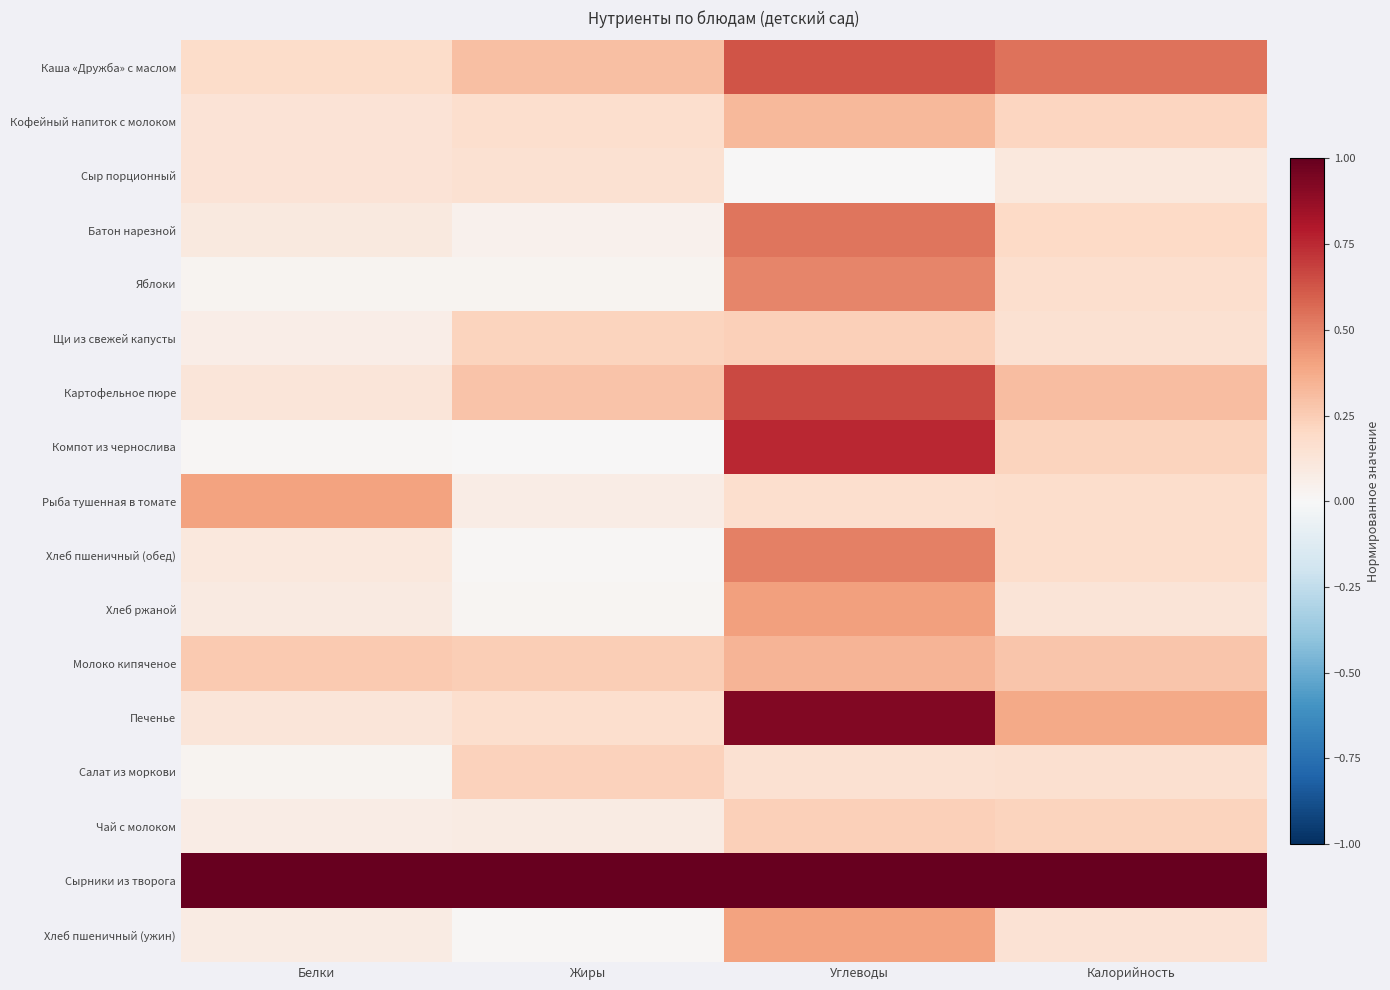

Reading left to right, what are all the values shown in this chart?

Каша «Дружба» с маслом: Белки=0.2	Жиры=0.3	Углеводы=0.6	Калорийность=0.5
Кофейный напиток с молоком: Белки=0.1	Жиры=0.2	Углеводы=0.3	Калорийность=0.2
Сыр порционный: Белки=0.1	Жиры=0.2	Углеводы=0.0	Калорийность=0.1
Батон нарезной: Белки=0.1	Жиры=0.0	Углеводы=0.5	Калорийность=0.2
Яблоки: Белки=0.0	Жиры=0.0	Углеводы=0.5	Калорийность=0.2
Щи из свежей капусты: Белки=0.1	Жиры=0.2	Углеводы=0.2	Калорийность=0.2
Картофельное пюре: Белки=0.1	Жиры=0.3	Углеводы=0.7	Калорийность=0.3
Компот из чернослива: Белки=0.0	Жиры=0.0	Углеводы=0.8	Калорийность=0.2
Рыба тушенная в томате: Белки=0.4	Жиры=0.1	Углеводы=0.2	Калорийность=0.2
Хлеб пшеничный (обед): Белки=0.1	Жиры=0.0	Углеводы=0.5	Калорийность=0.2
Хлеб ржаной: Белки=0.1	Жиры=0.0	Углеводы=0.4	Калорийность=0.1
Молоко кипяченое: Белки=0.3	Жиры=0.2	Углеводы=0.3	Калорийность=0.3
Печенье: Белки=0.1	Жиры=0.2	Углеводы=0.9	Калорийность=0.4
Салат из моркови: Белки=0.0	Жиры=0.2	Углеводы=0.2	Калорийность=0.2
Чай с молоком: Белки=0.1	Жиры=0.1	Углеводы=0.2	Калорийность=0.2
Сырники из творога: Белки=1.0	Жиры=1.0	Углеводы=1.0	Калорийность=1.0
Хлеб пшеничный (ужин): Белки=0.1	Жиры=0.0	Углеводы=0.4	Калорийность=0.1